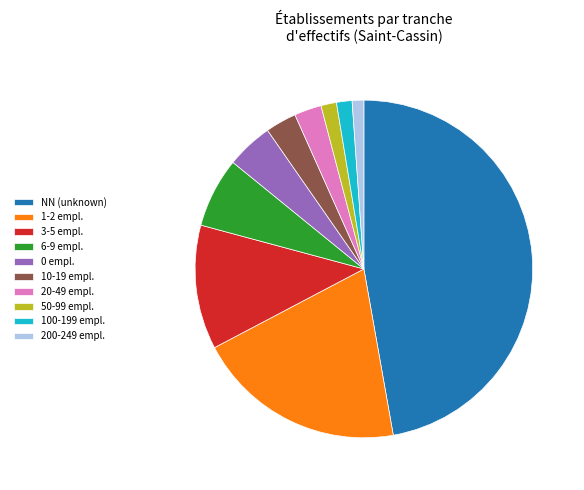

Combined, do 1-2 empl. and 10-19 empl. account for over 50%?

No